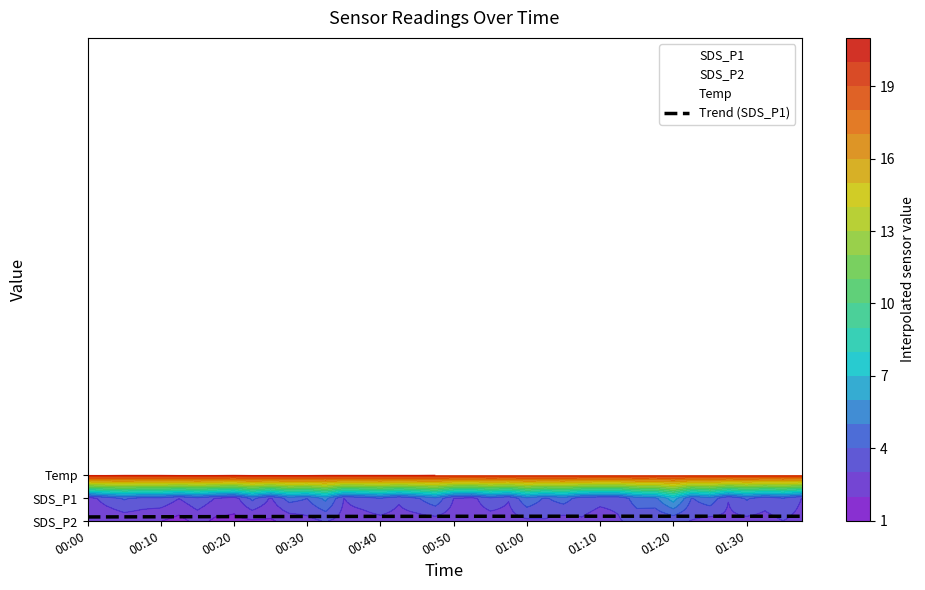

Is it true that the value at 00:30 is 0.2?

True